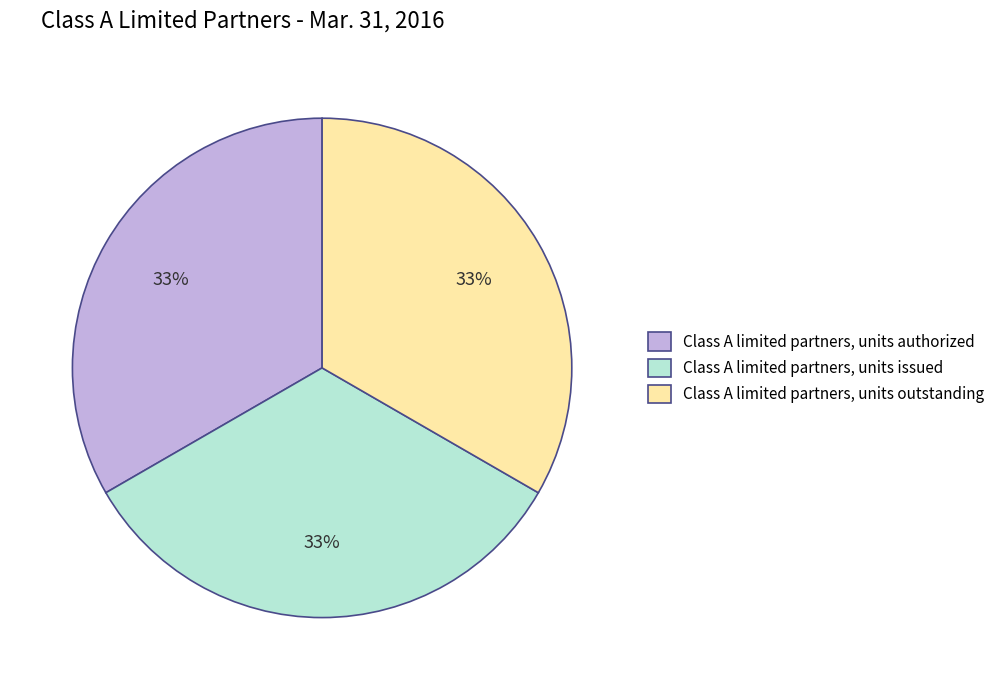

To the nearest percent, what portion does Class A limited partners, units outstanding represent?

33%